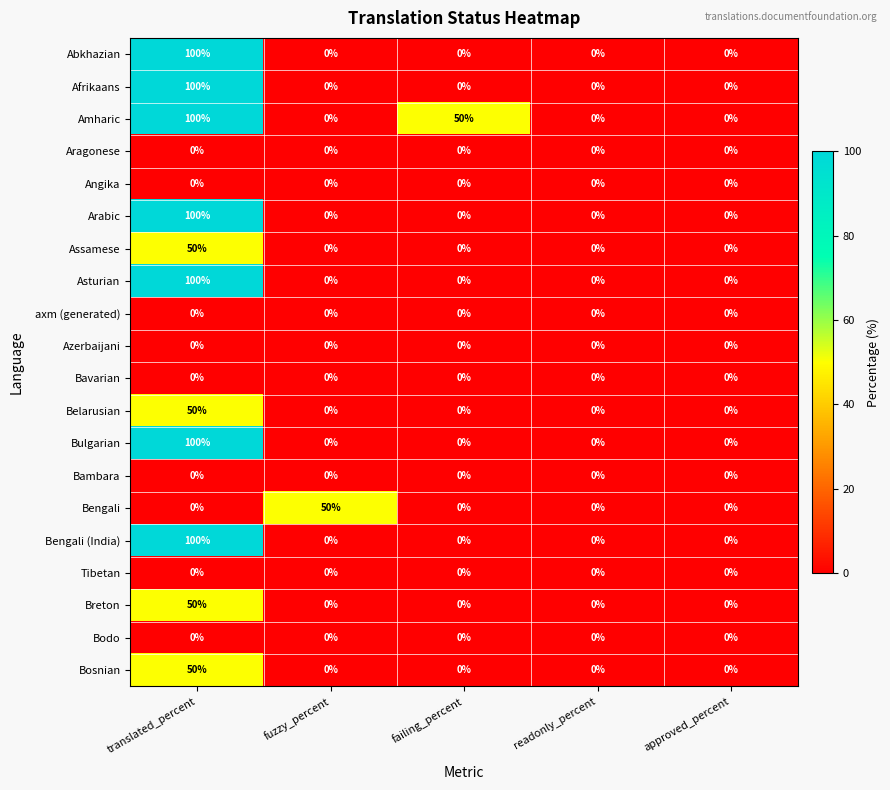

What is the spread (max minus min) of values at translated_percent?

100